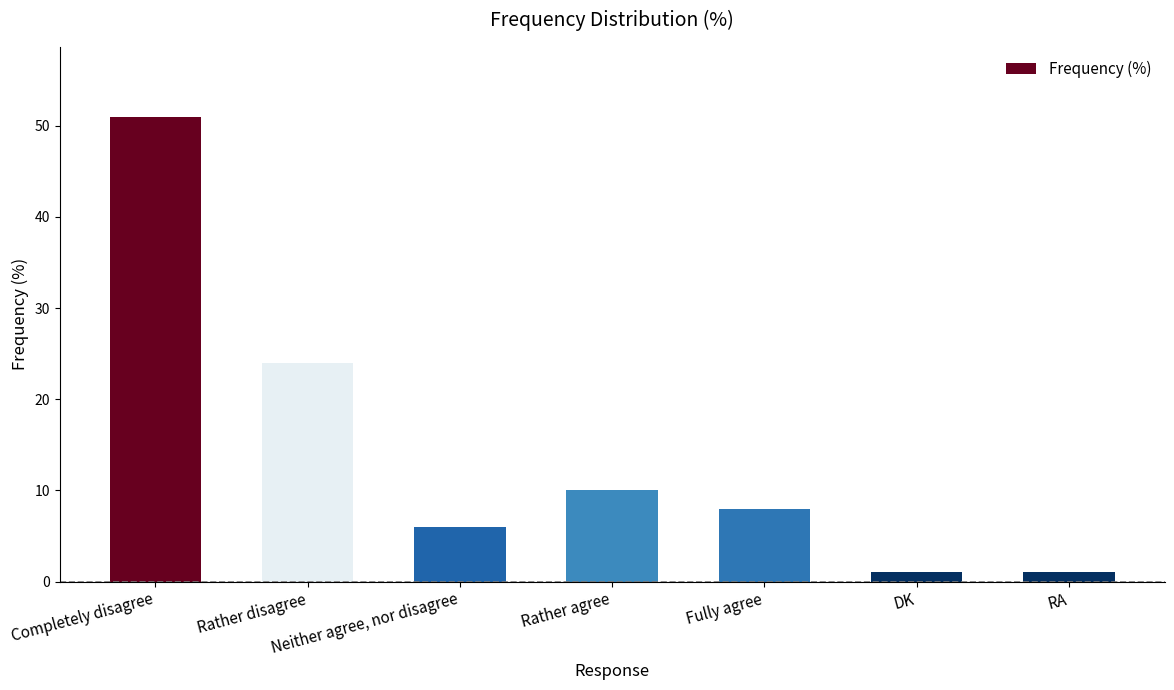

Does the chart contain any negative values?

No